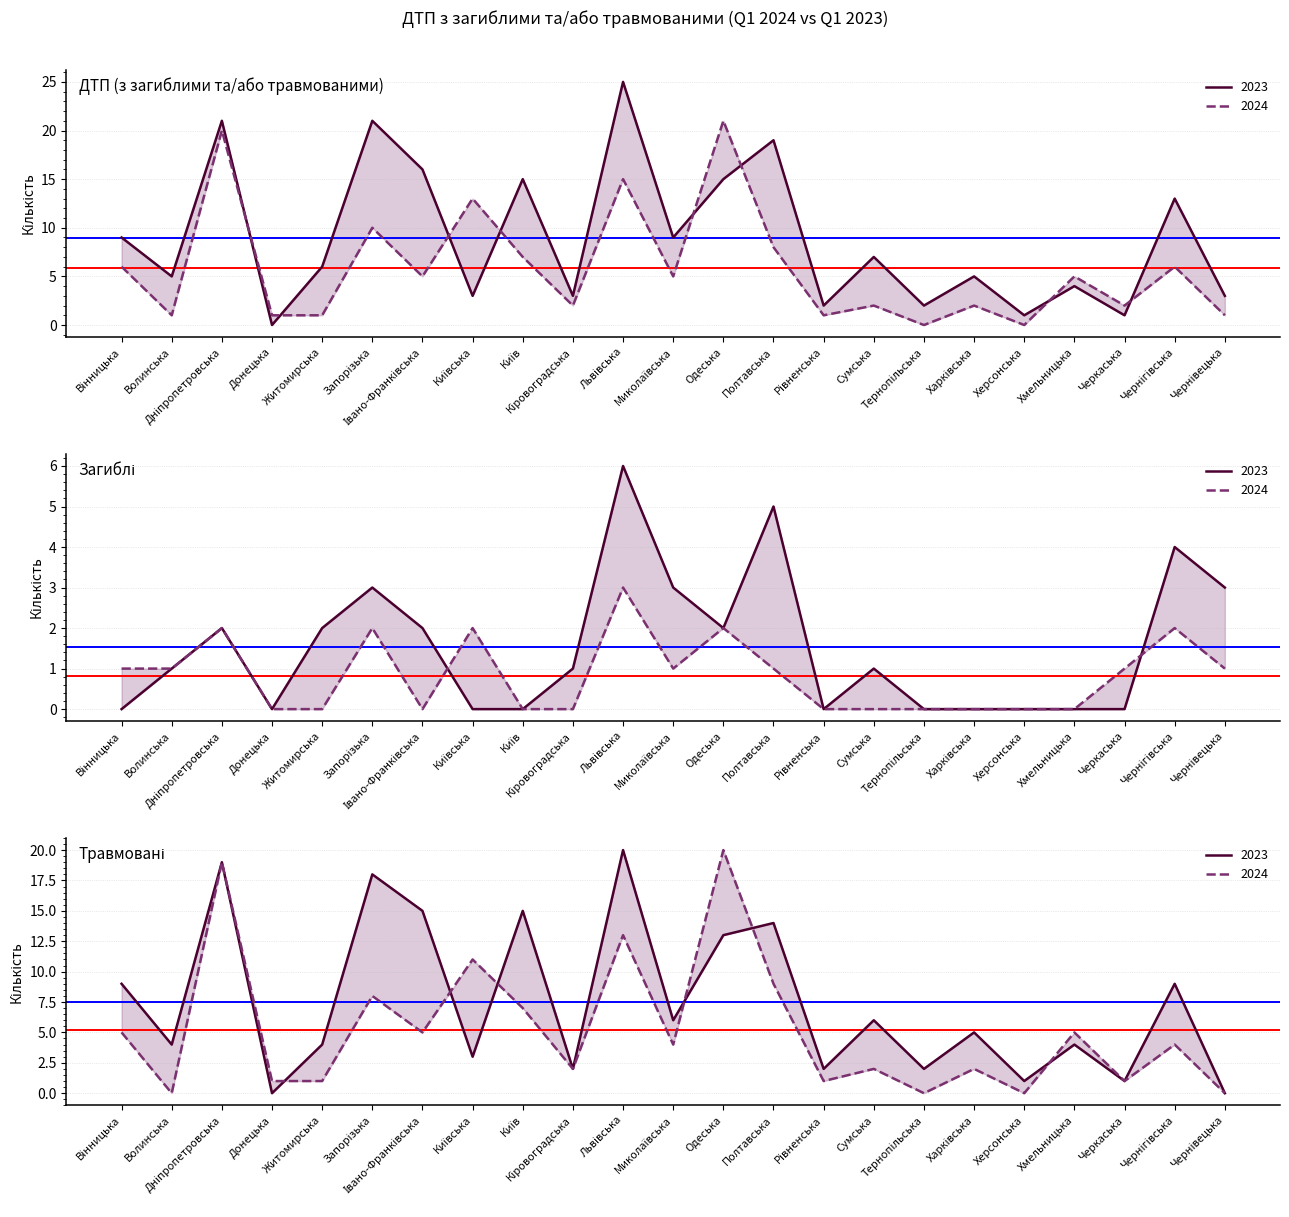

What is the difference between the ДТП 2024 values at Харківська and Чернігівська?

4